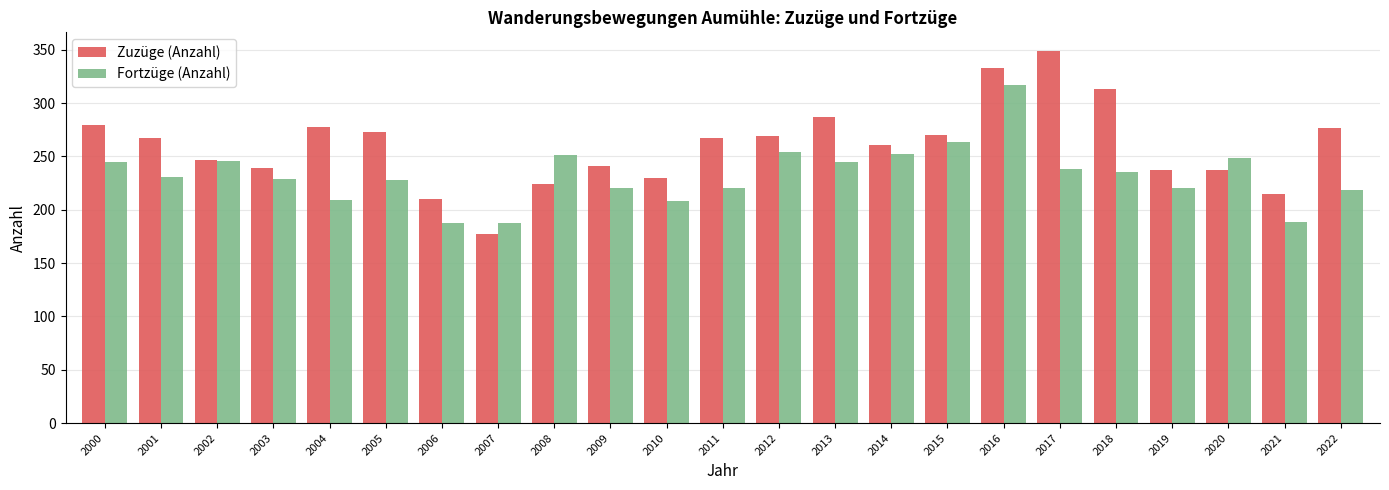

What is the total value across all series at 2007?

365